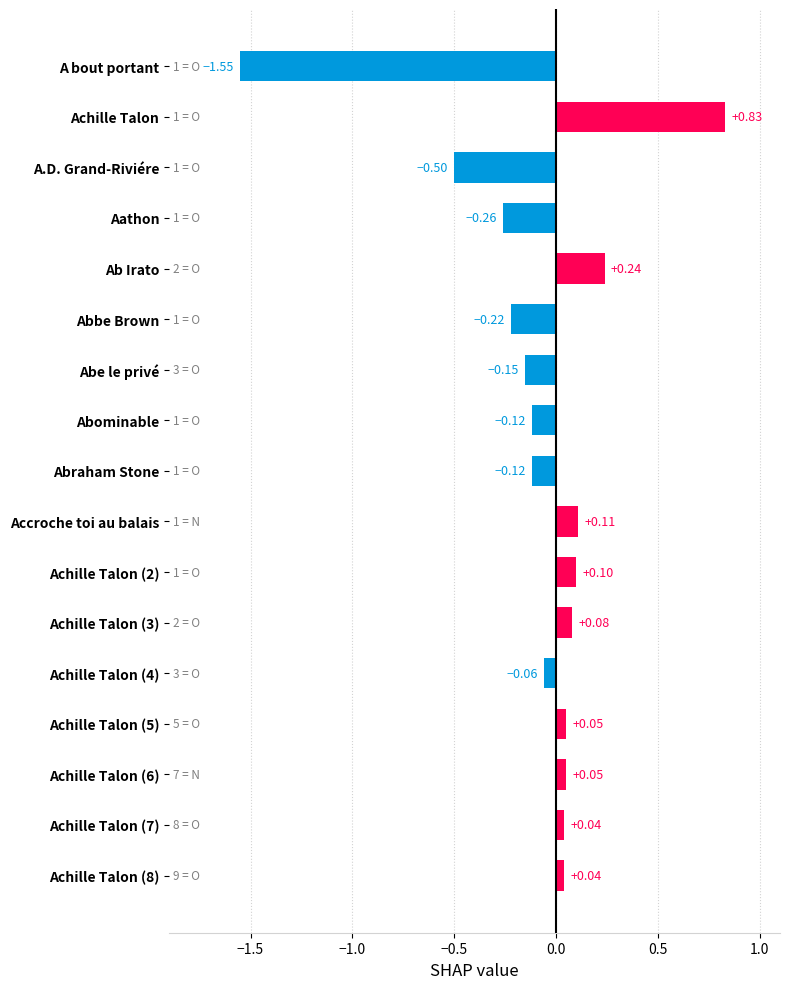

How many values are below 0?

8